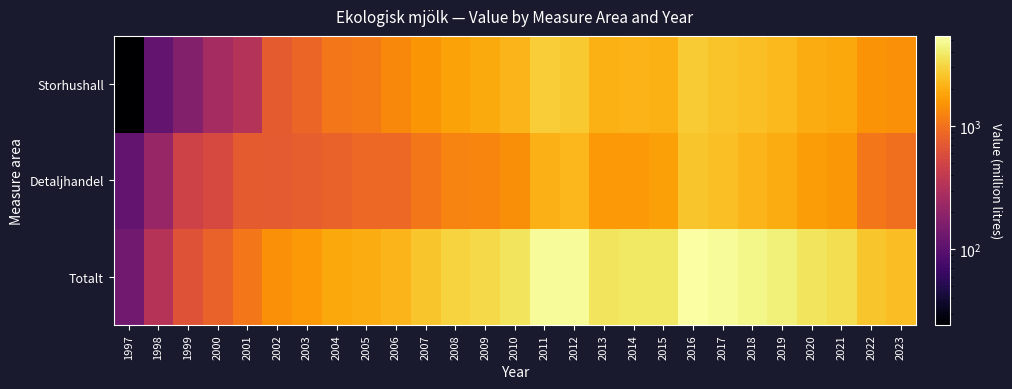

Count the number of categories in the chart.

27